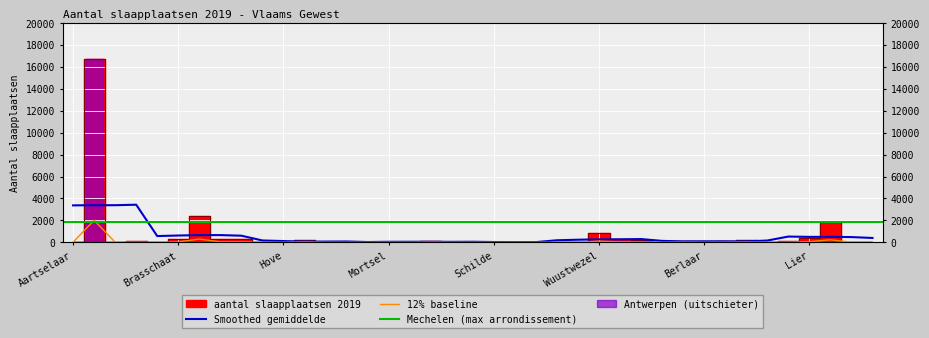

What is the label of the 11th point from the left?

Hove